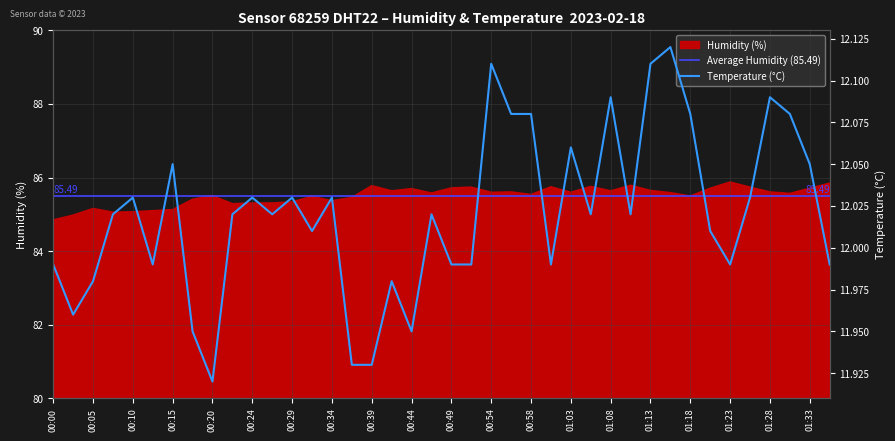

The value at 00:41 is 12.0. True or false?

True